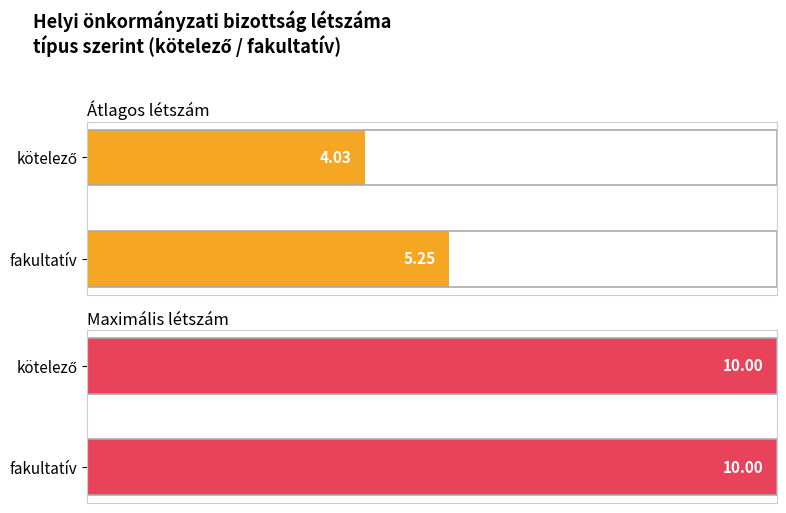

List the series in order of their overall mean, highest first.

Maximális létszám, Átlagos létszám